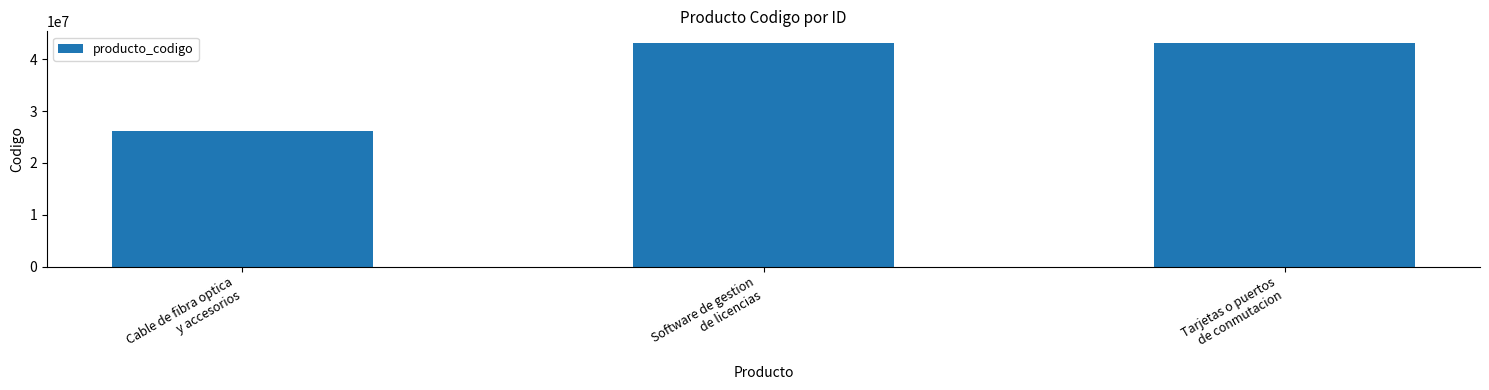

What is the average value?

37518176